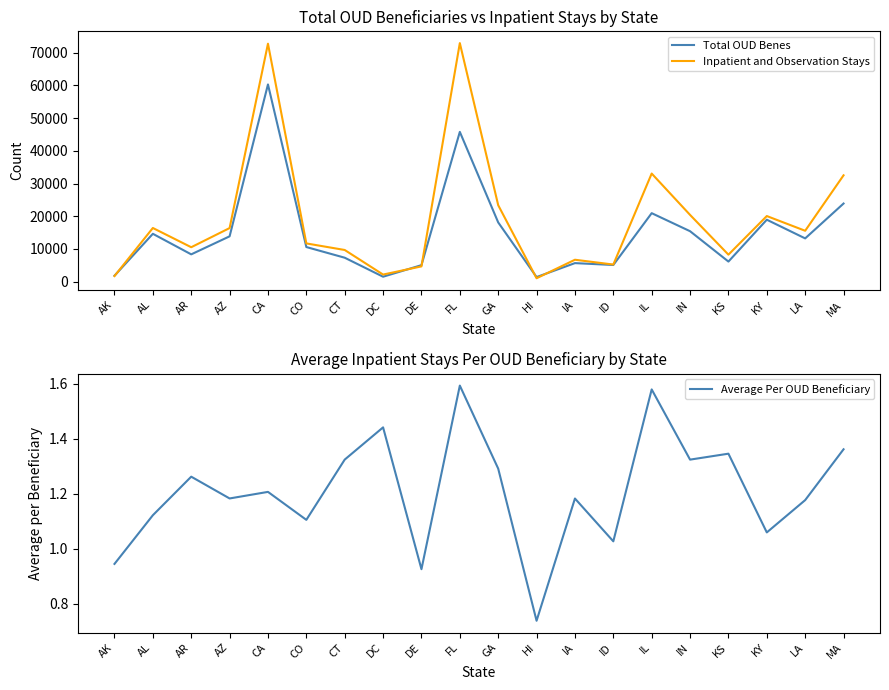

How many values in the Average Per OUD Beneficiary series exceed 1?

17